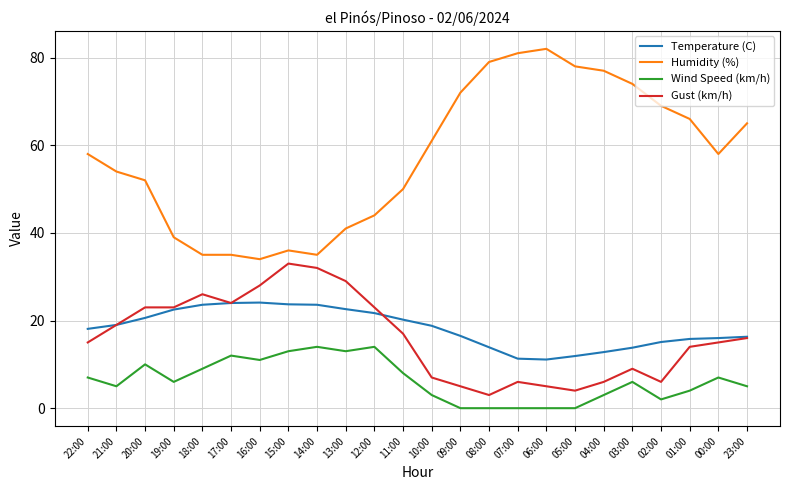

The Humidity (%) series shows 50.0 at 11:00. True or false?

True